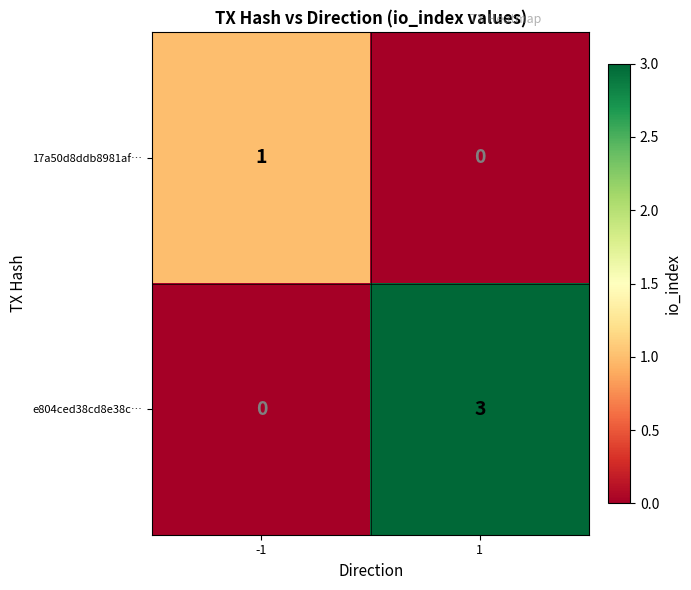

Count the number of data series in this chart.

2